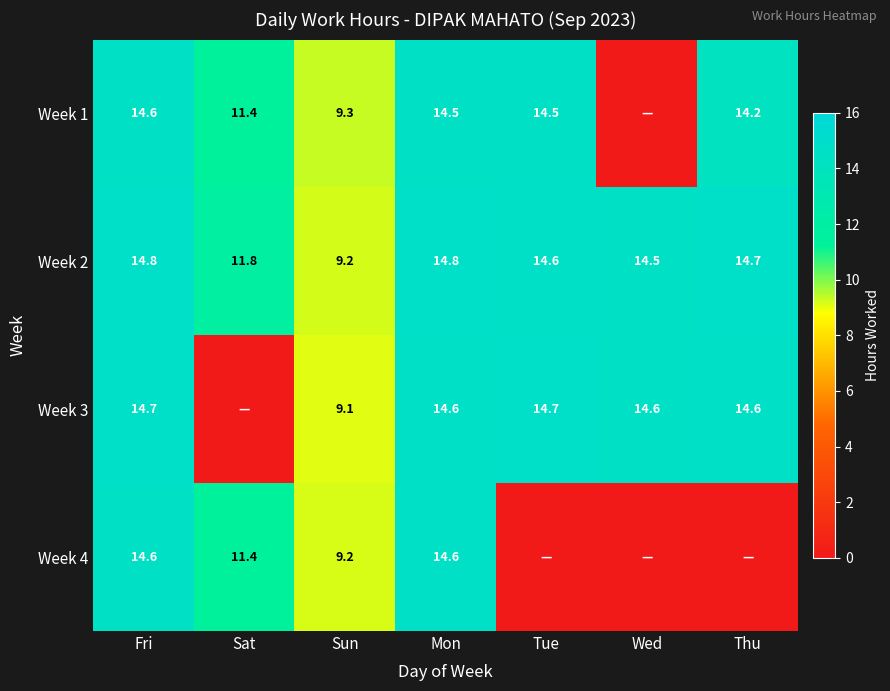

Which label corresponds to the smallest value in the chart?

Wed